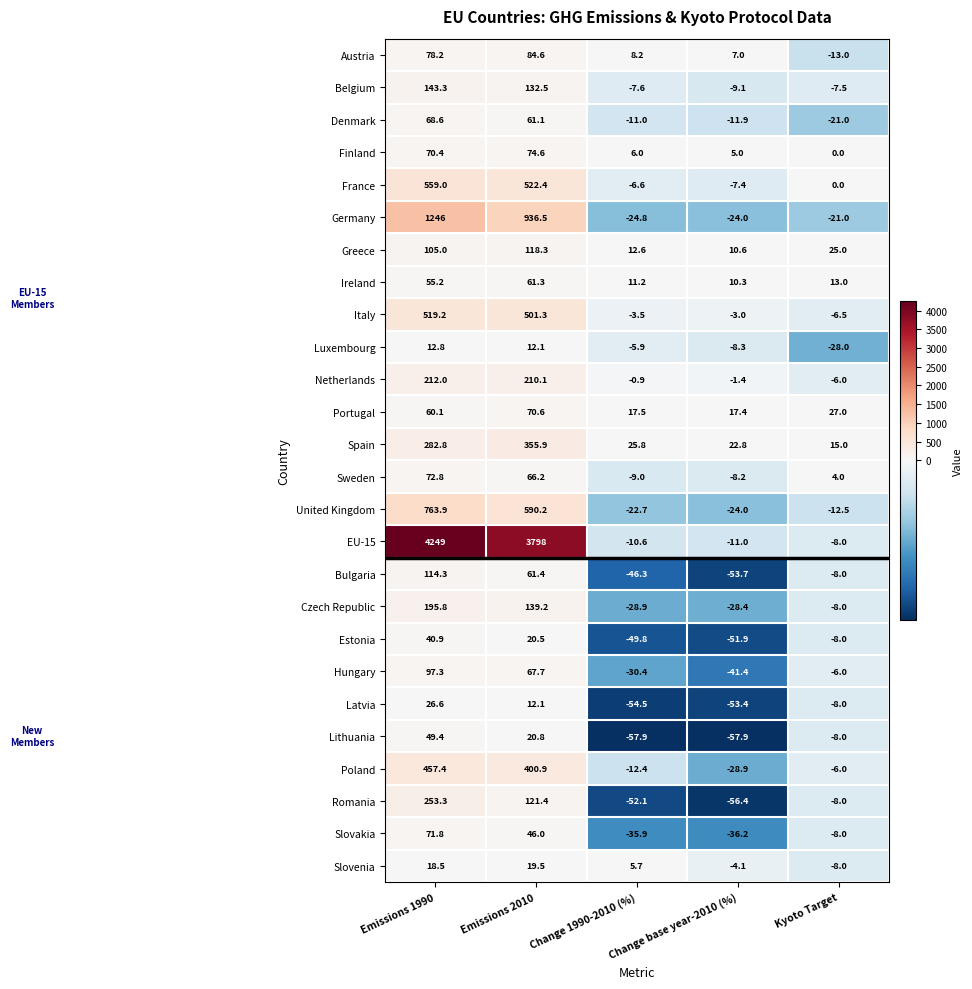

The value of Germany at Kyoto Target is -21.0. True or false?

True